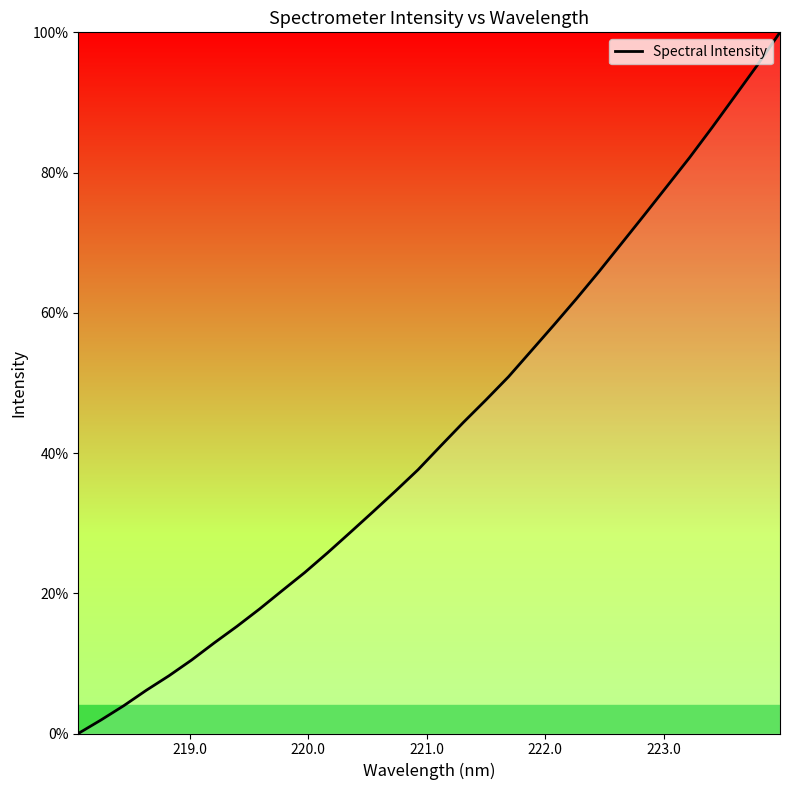

Does the chart have visible grid lines?

No